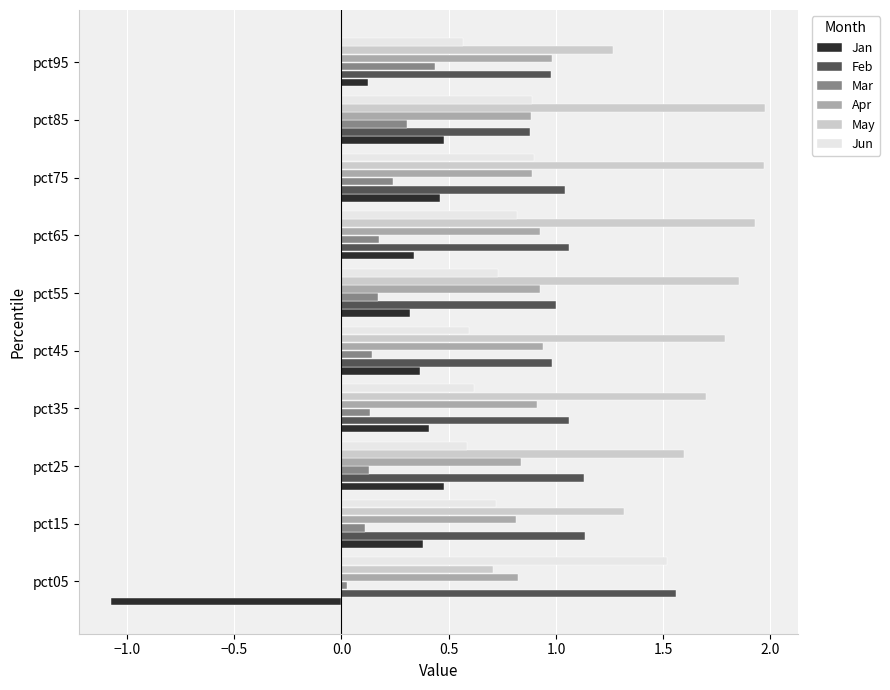

Which series has the widest spread of values?

Jan